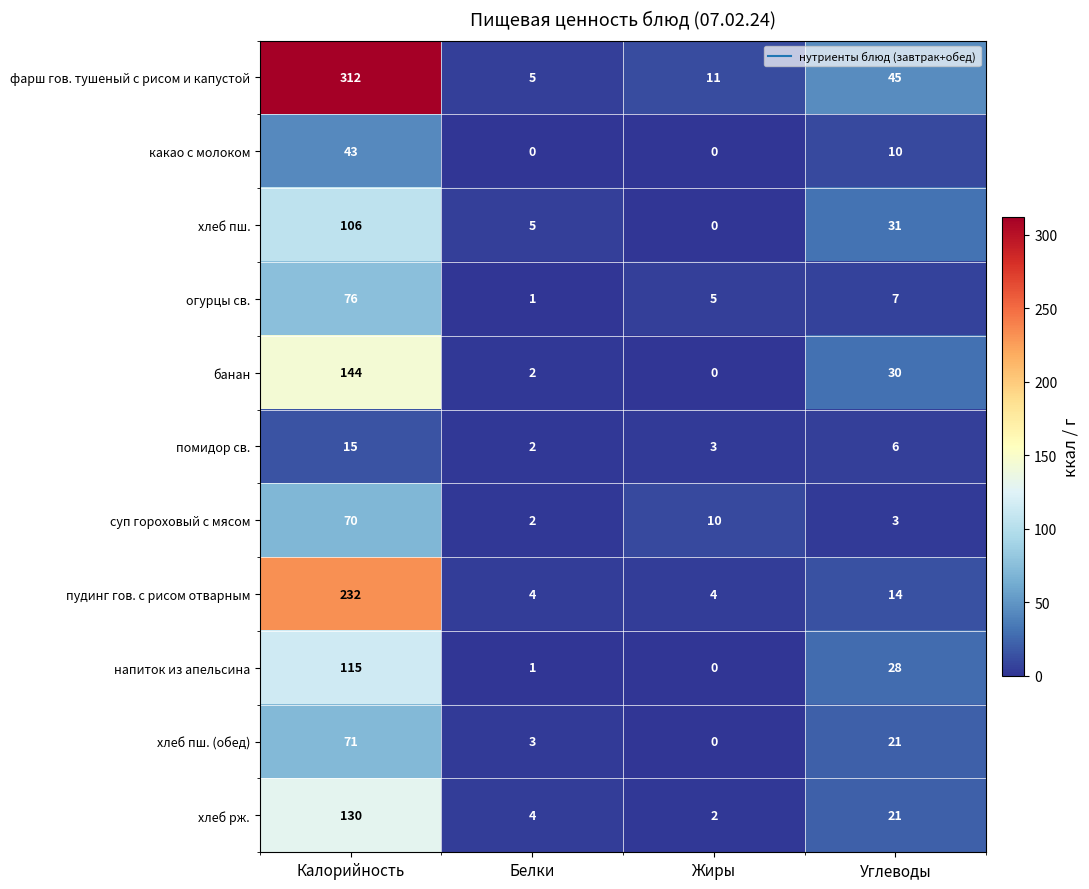

At which label is хлеб пш. closest to 53?

Углеводы